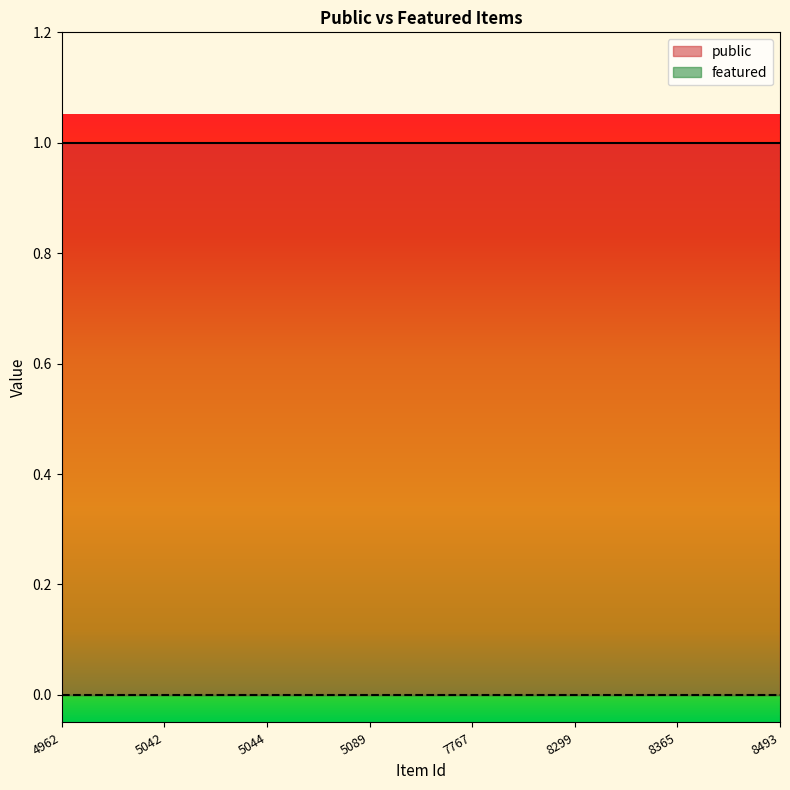

True or false: featured and public intersect in this chart.

False